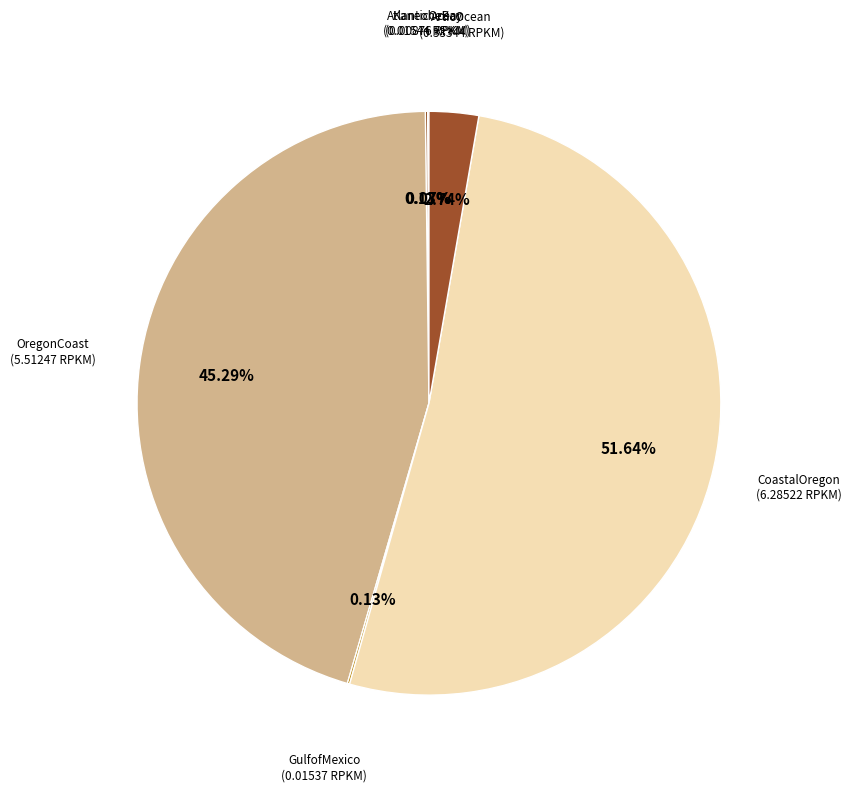

How many slices are in this pie chart?

6